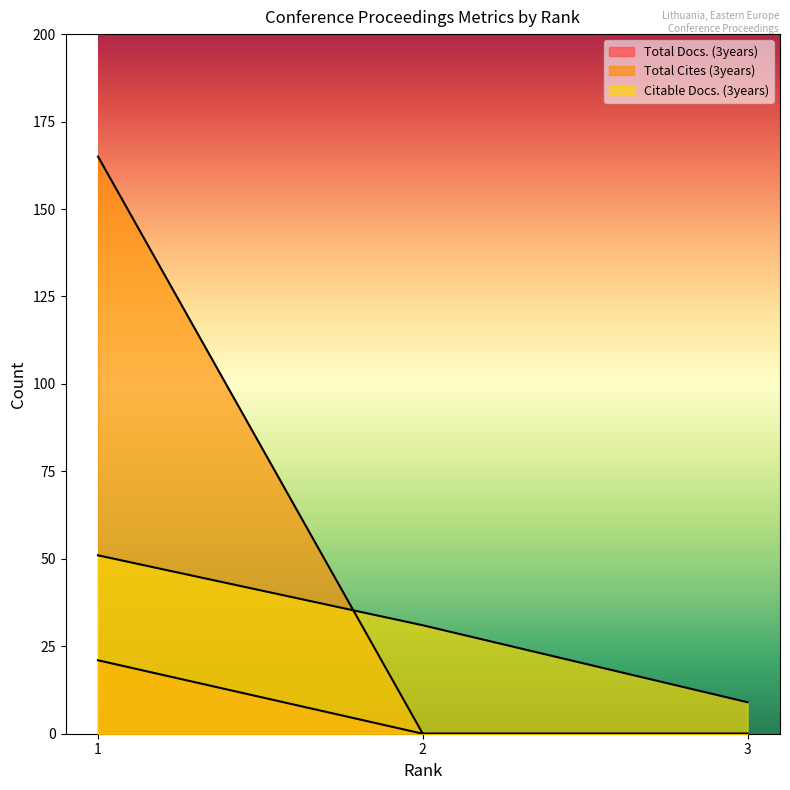

Is it true that Citable Docs. (3years) equals 51 at 1?

True